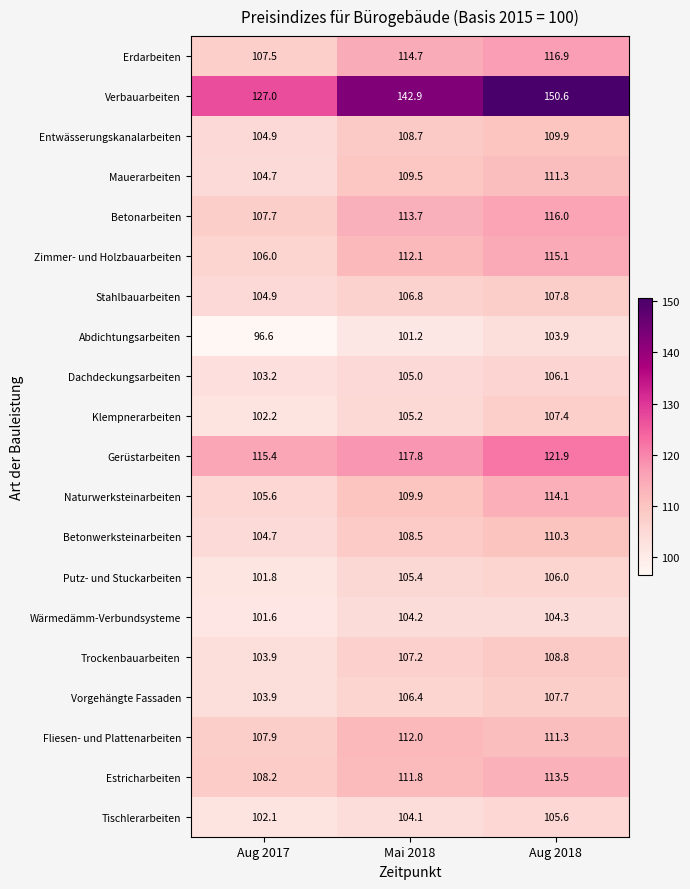

What is the sum of the Estricharbeiten values at Mai 2018 and Aug 2017?

220.0